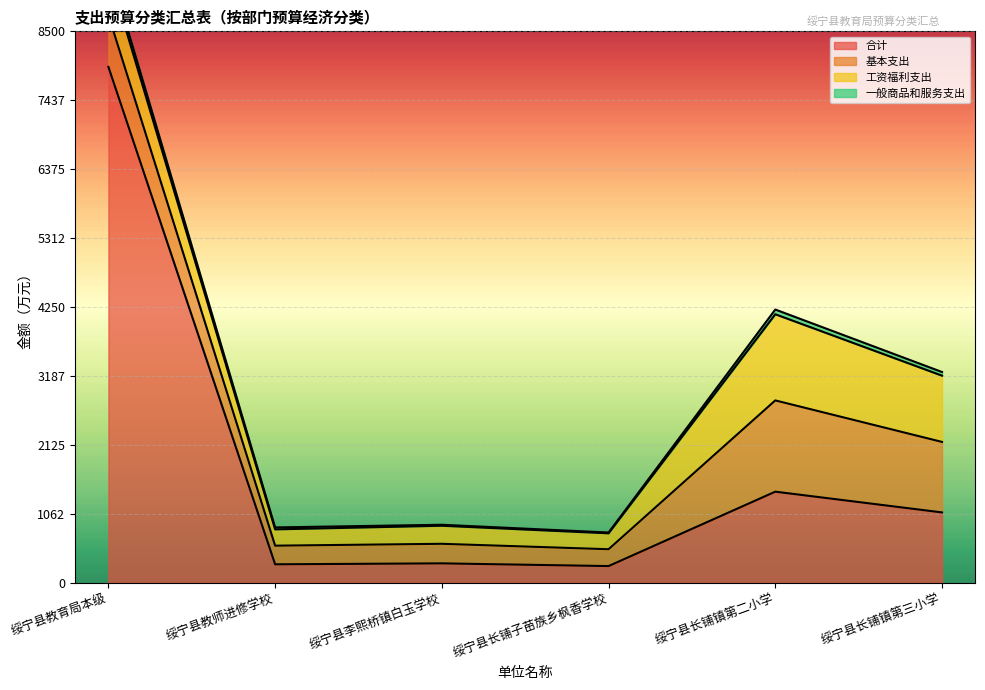

Is it true that 基本支出 equals 1406.3 at 绥宁县长铺镇第二小学?

True